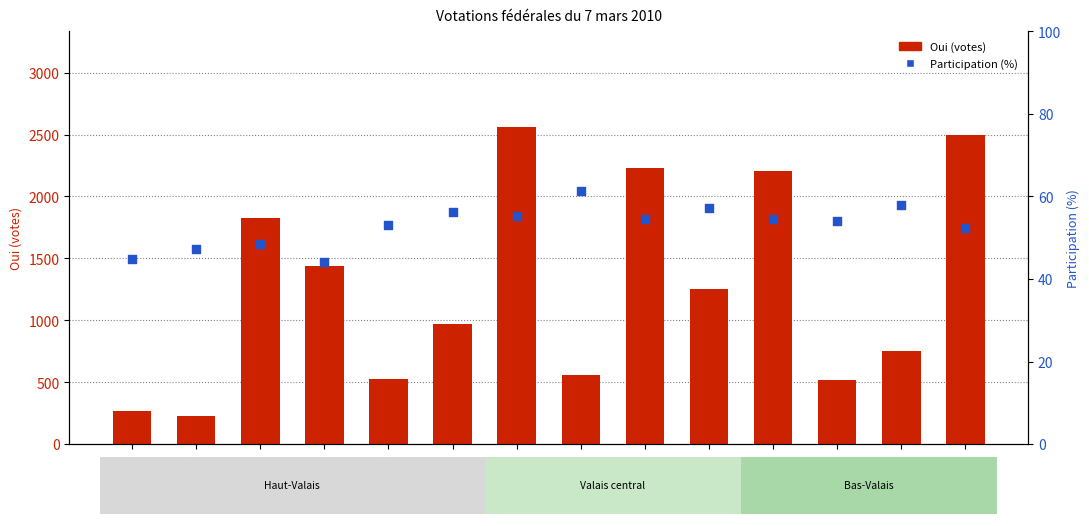

Which series contains the highest Y value?

Oui (votes)